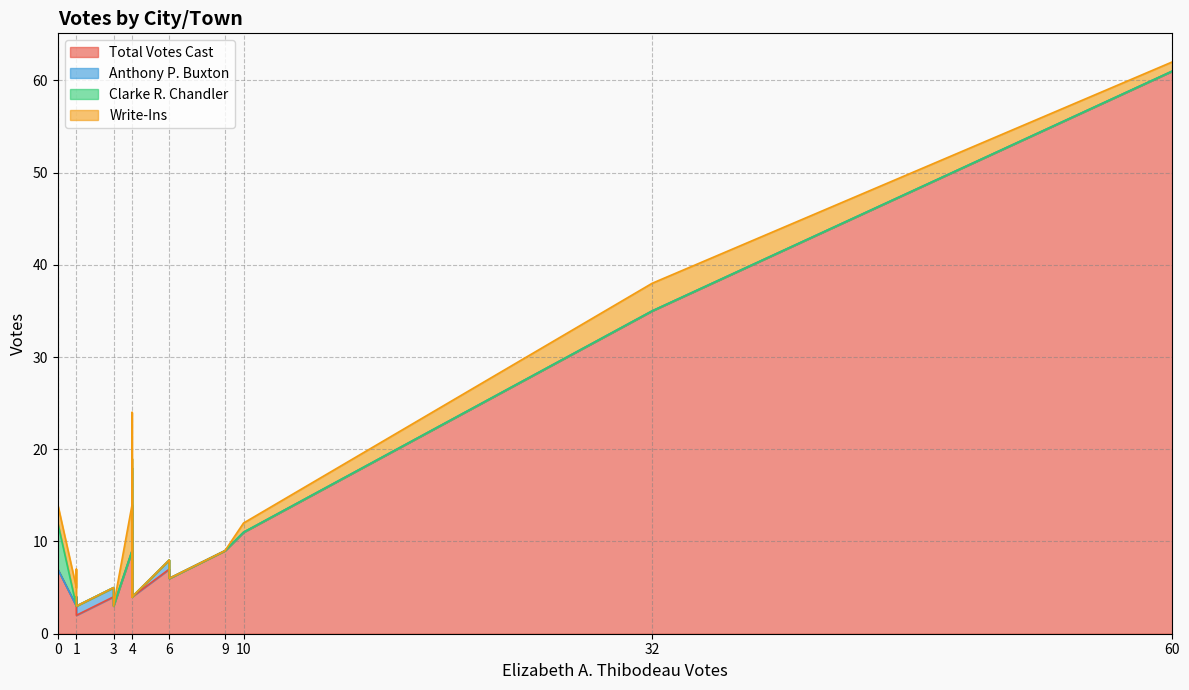

True or false: Total Votes Cast and Anthony P. Buxton cross at least once.

False